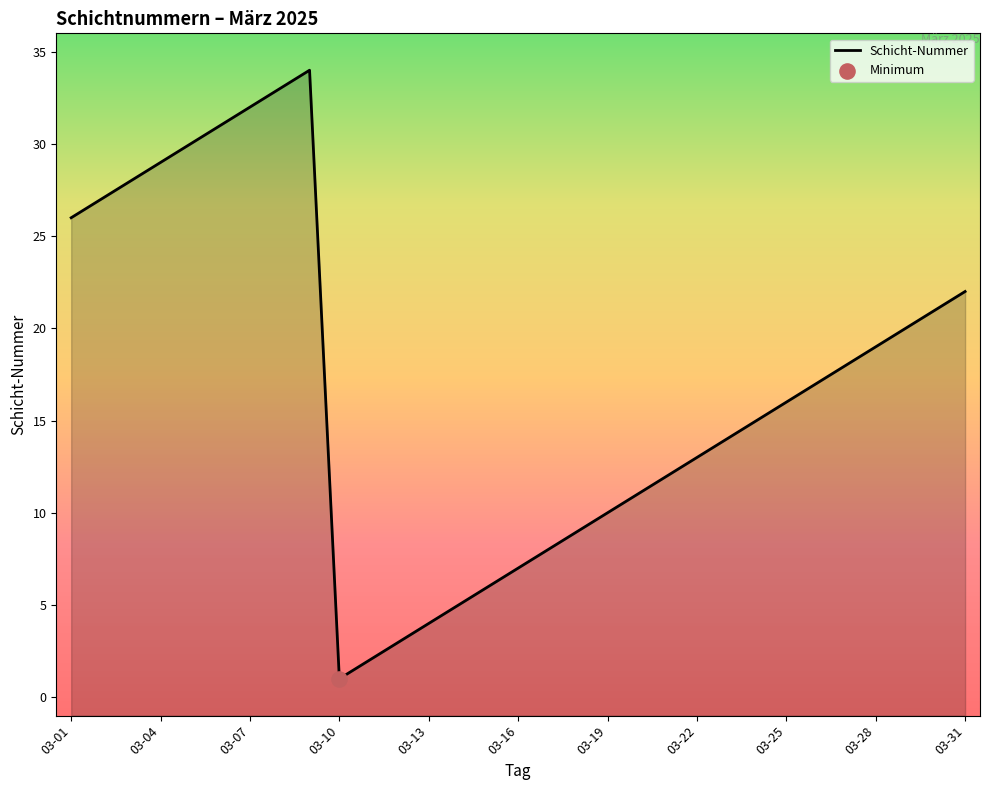

Approximately how many times larger is the value at 19 compared to 26?

0.6